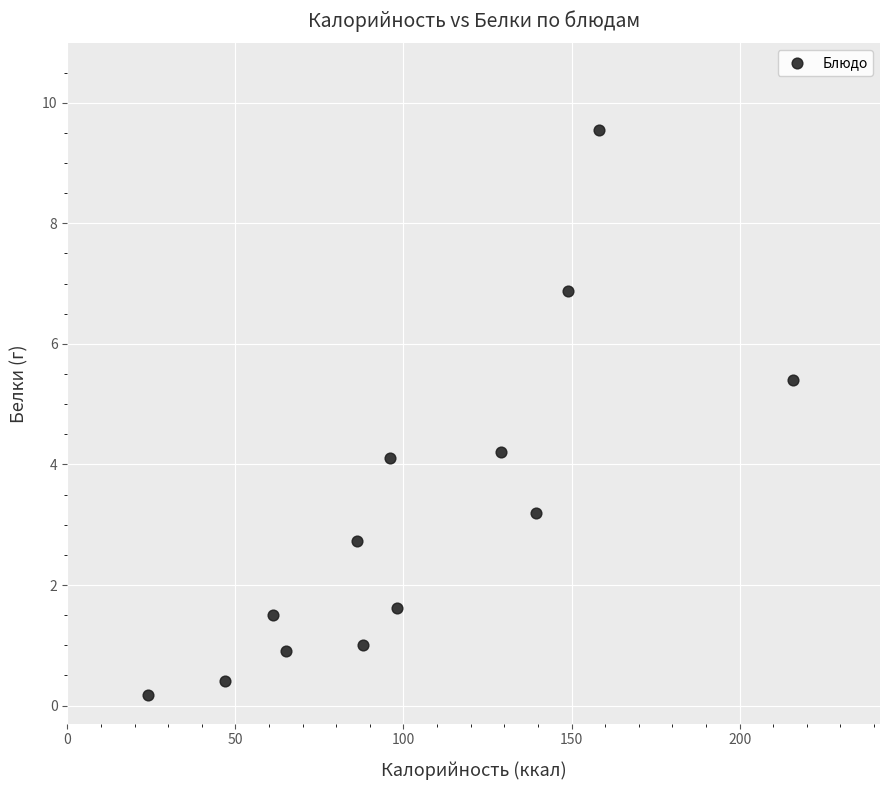

What is the range of X values (max minus min)?

191.7